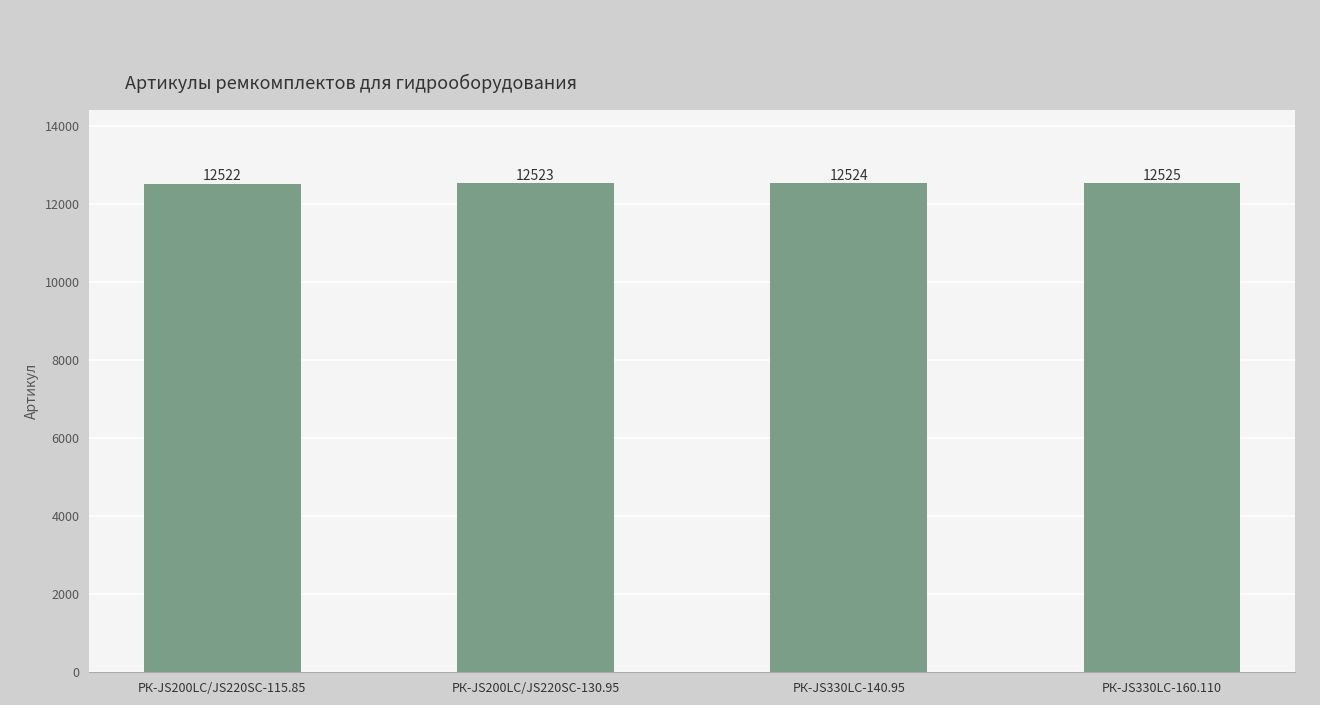

What is the value of the 3rd bar from the left?

12524